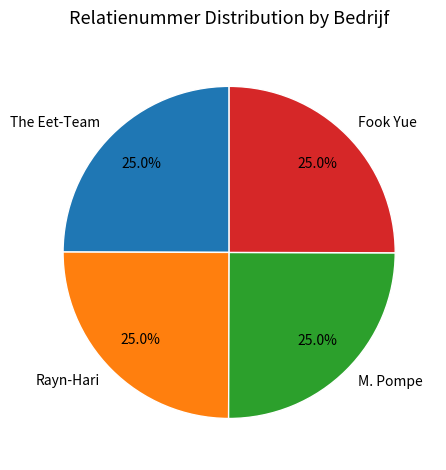

What percentage is the Rayn-Hari slice, to the nearest percent?

25%